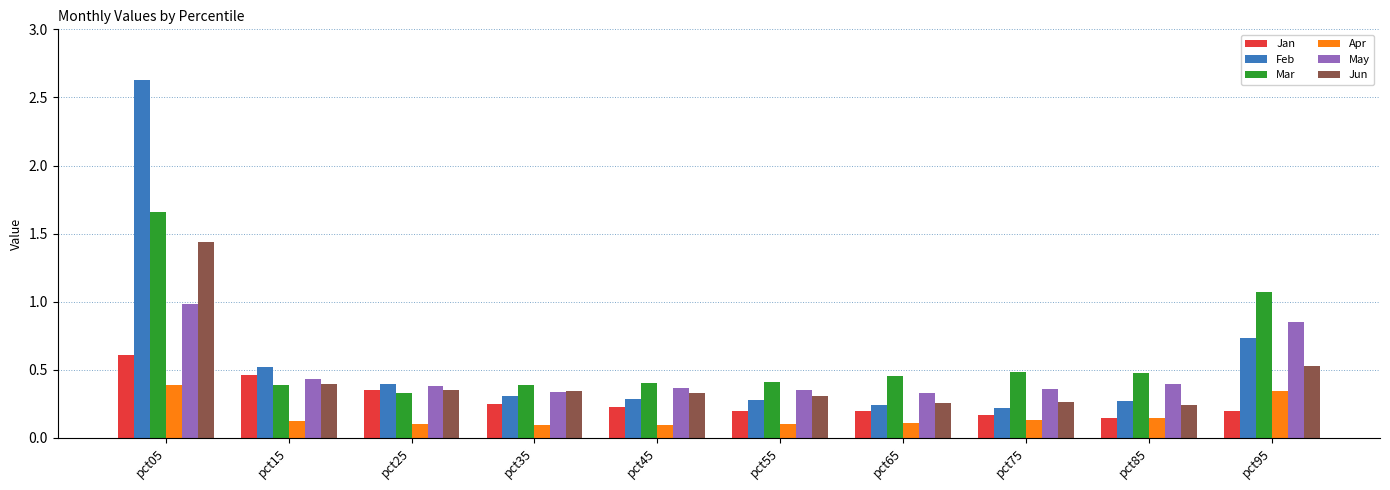

What is the greatest value displayed?

2.6